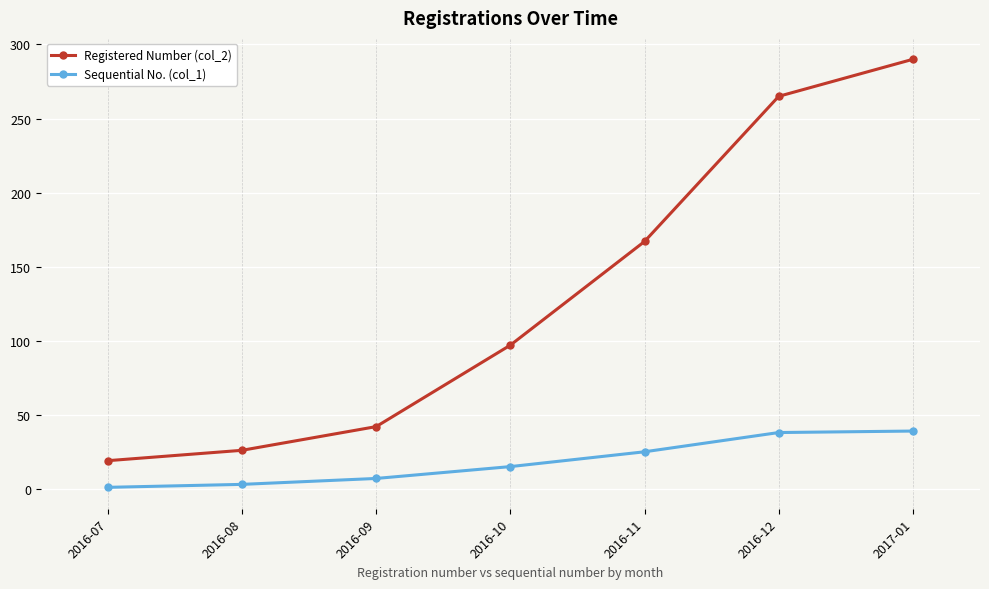

How many data points in Sequential No. (col_1) are less than 15?

3